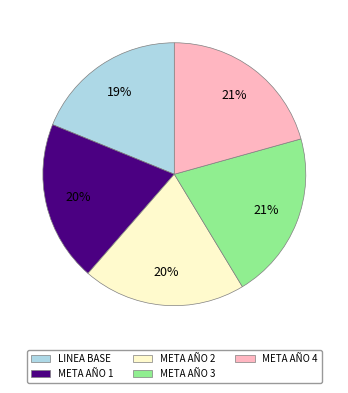

Do META AÑO 4 and META AÑO 2 together represent more than half of the pie?

No